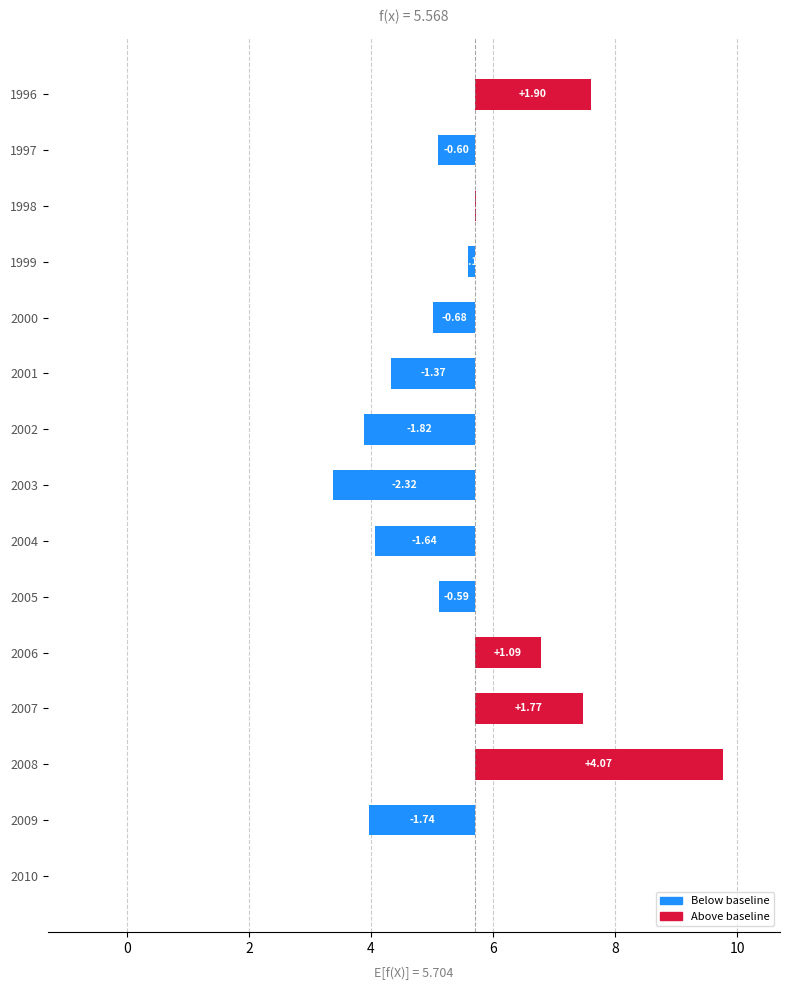

How many data points are less than 0?

9